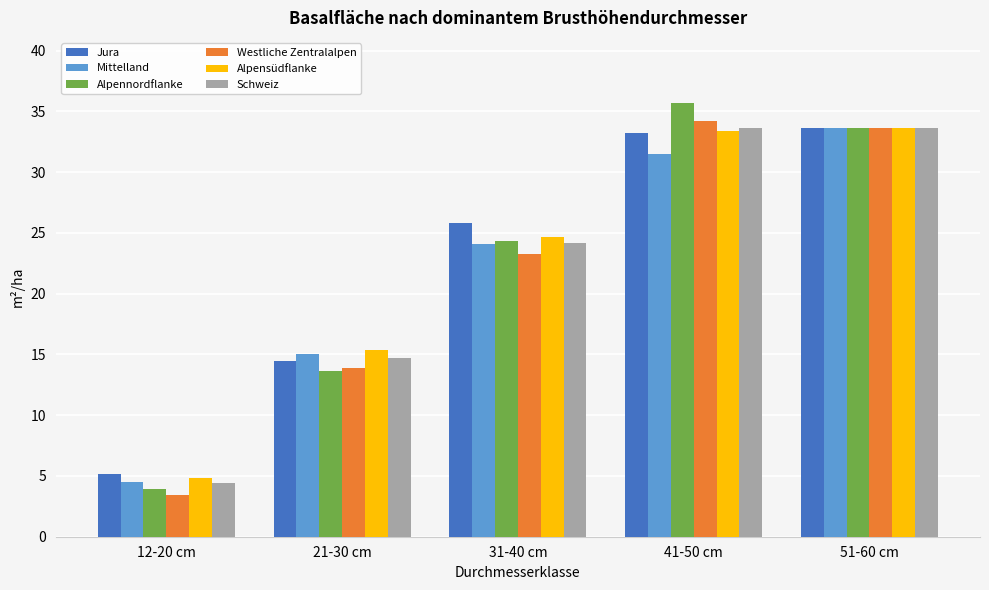

What are all the series names shown in the legend?

Jura, Mittelland, Alpennordflanke, Westliche Zentralalpen, Alpensüdflanke, Schweiz